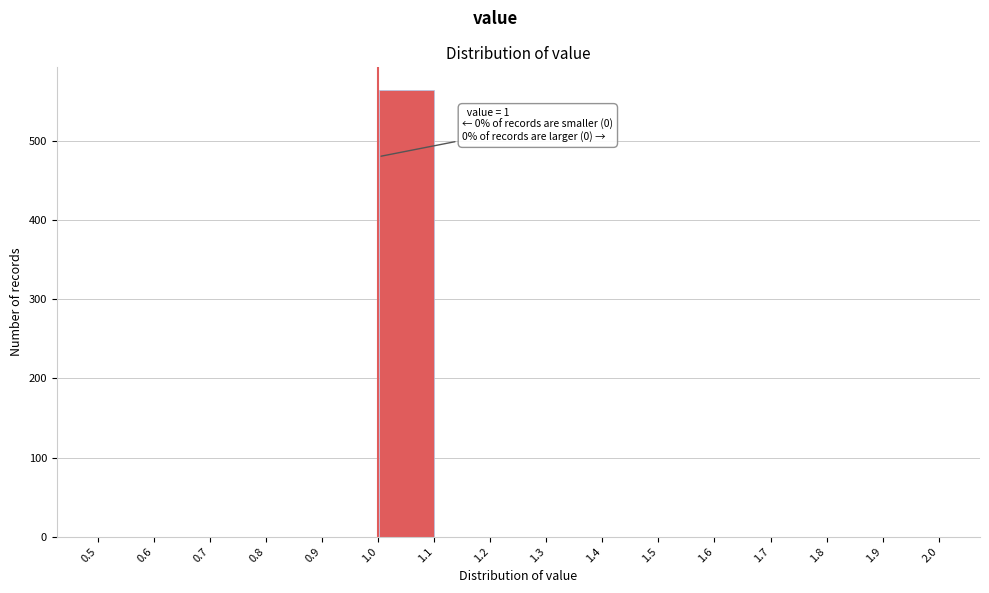

Which range on the x-axis has the tallest bar?

1.0 to 1.1